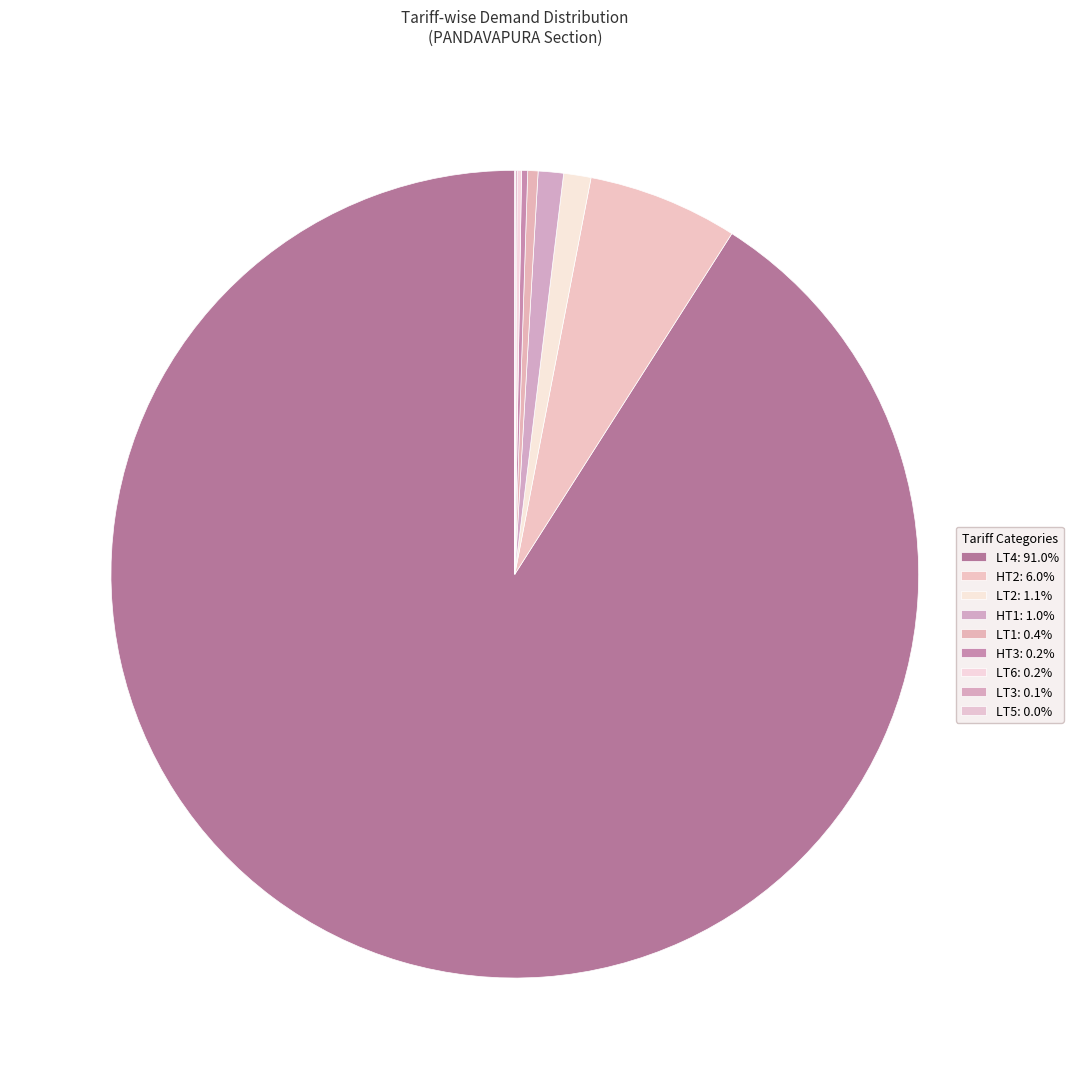

Is there a majority slice in this chart?

Yes